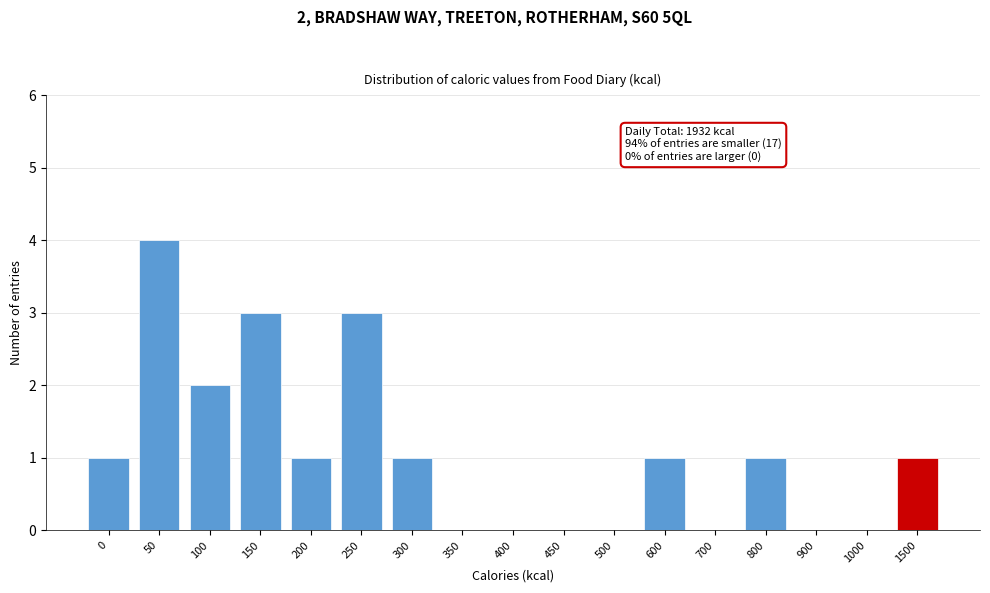

Reading left to right, what are all the values shown in this chart?

0=1	50=4	100=2	150=3	200=1	250=3	300=1	350=0	400=0	450=0	500=0	600=1	700=0	800=1	900=0	1000=0	1500=1